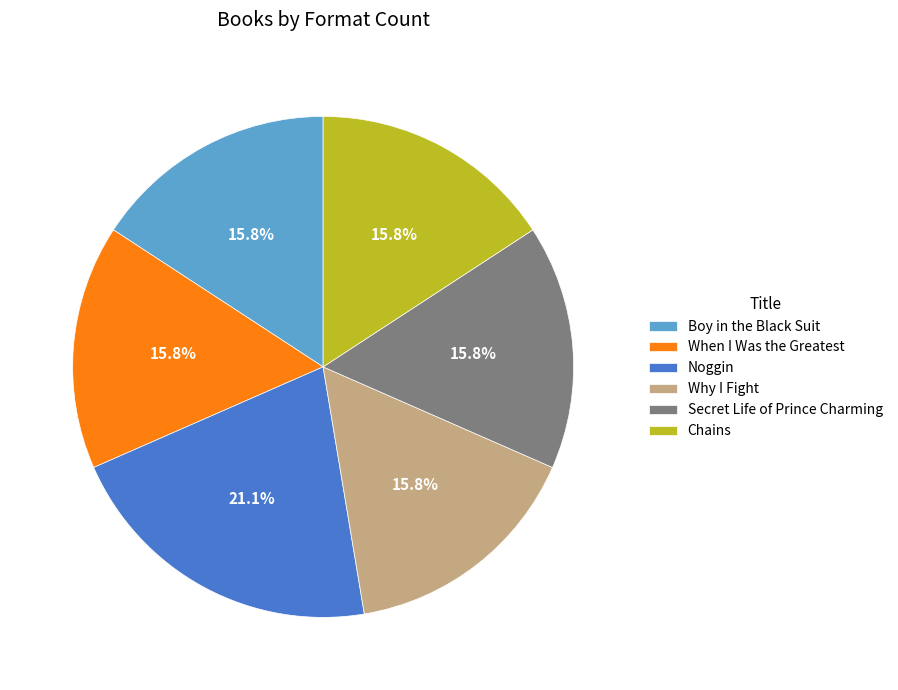

Is it true that Secret Life of Prince Charming is 16% of the pie?

True